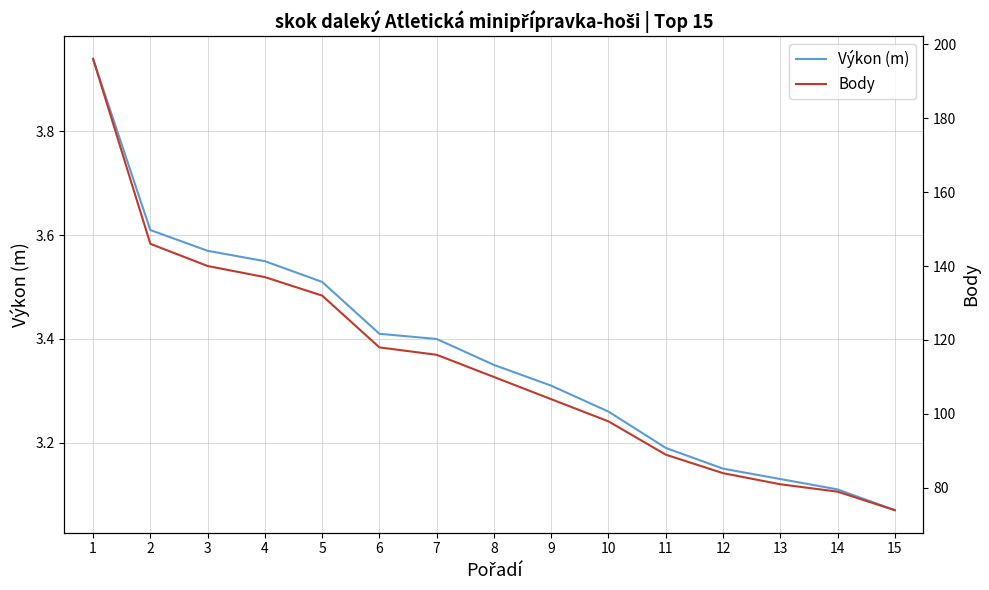

Is it true that Výkon (m) equals 3.2 at 11?

True